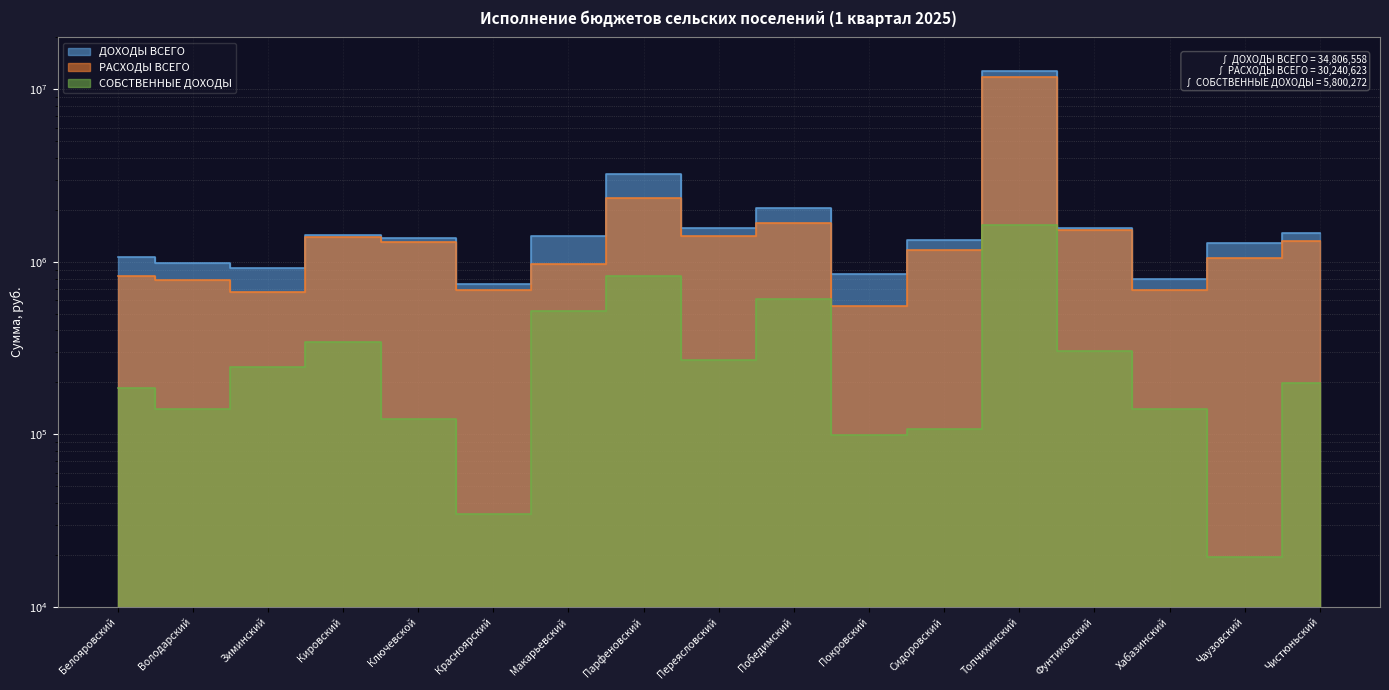

Rank the series by their average value, from highest to lowest.

ДОХОДЫ ВСЕГО, РАСХОДЫ ВСЕГО, СОБСТВЕННЫЕ ДОХОДЫ